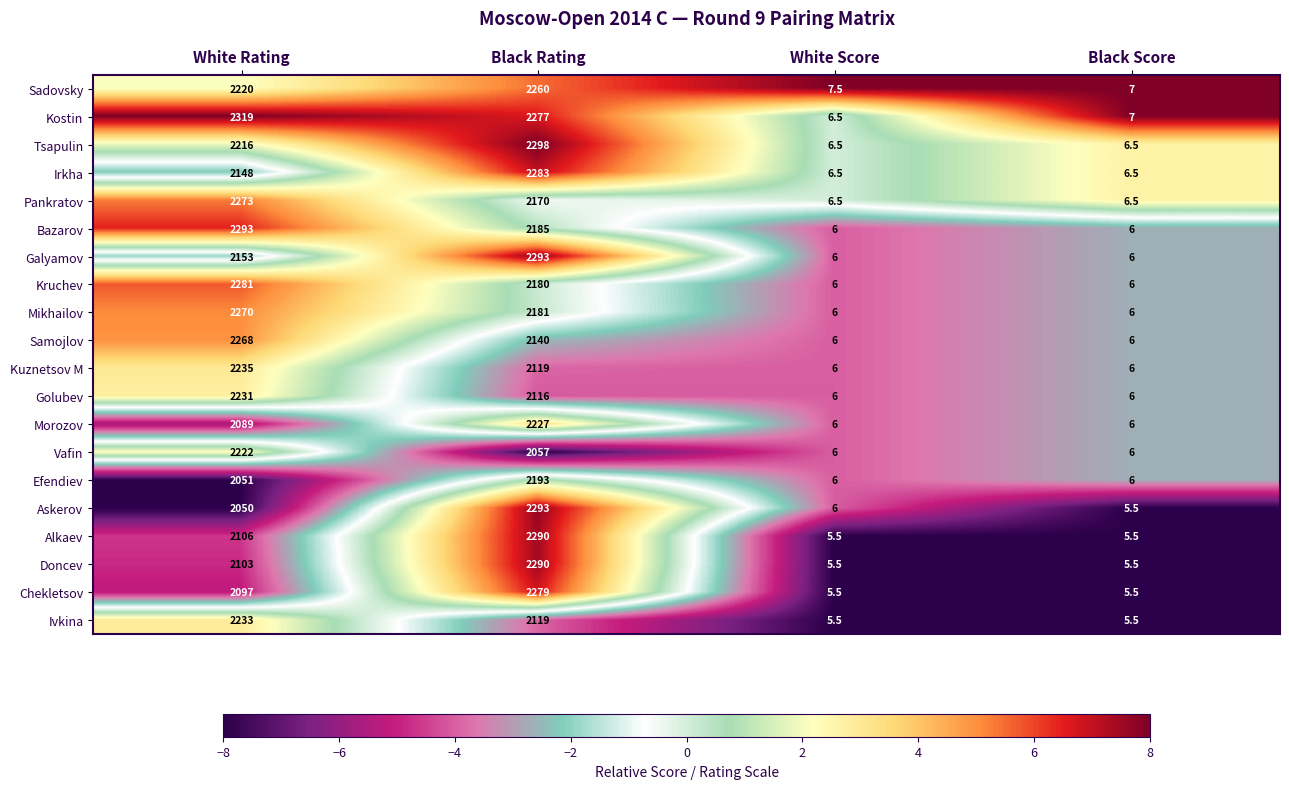

At which category is the sum across all series the highest?

Black Rating